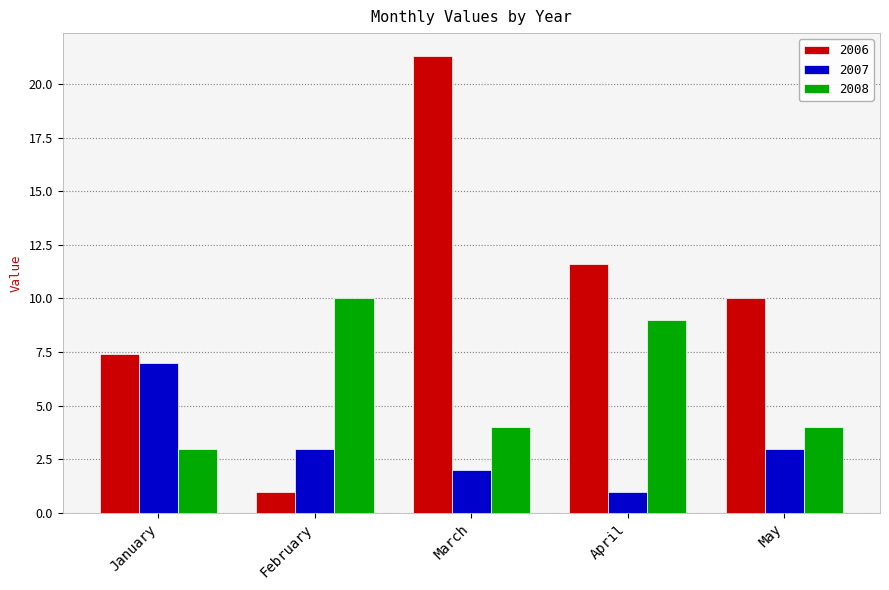

What is the spread (max minus min) of values at February?

9.0